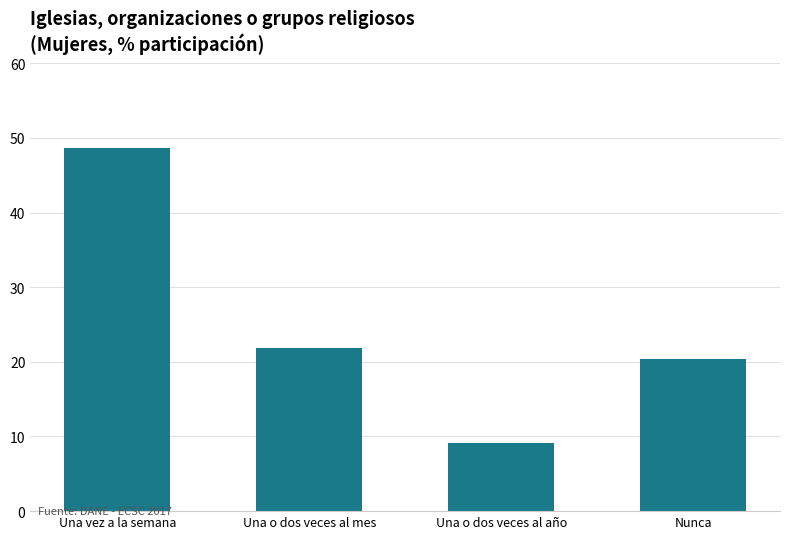

What is the value of the 1st bar from the left?

48.6